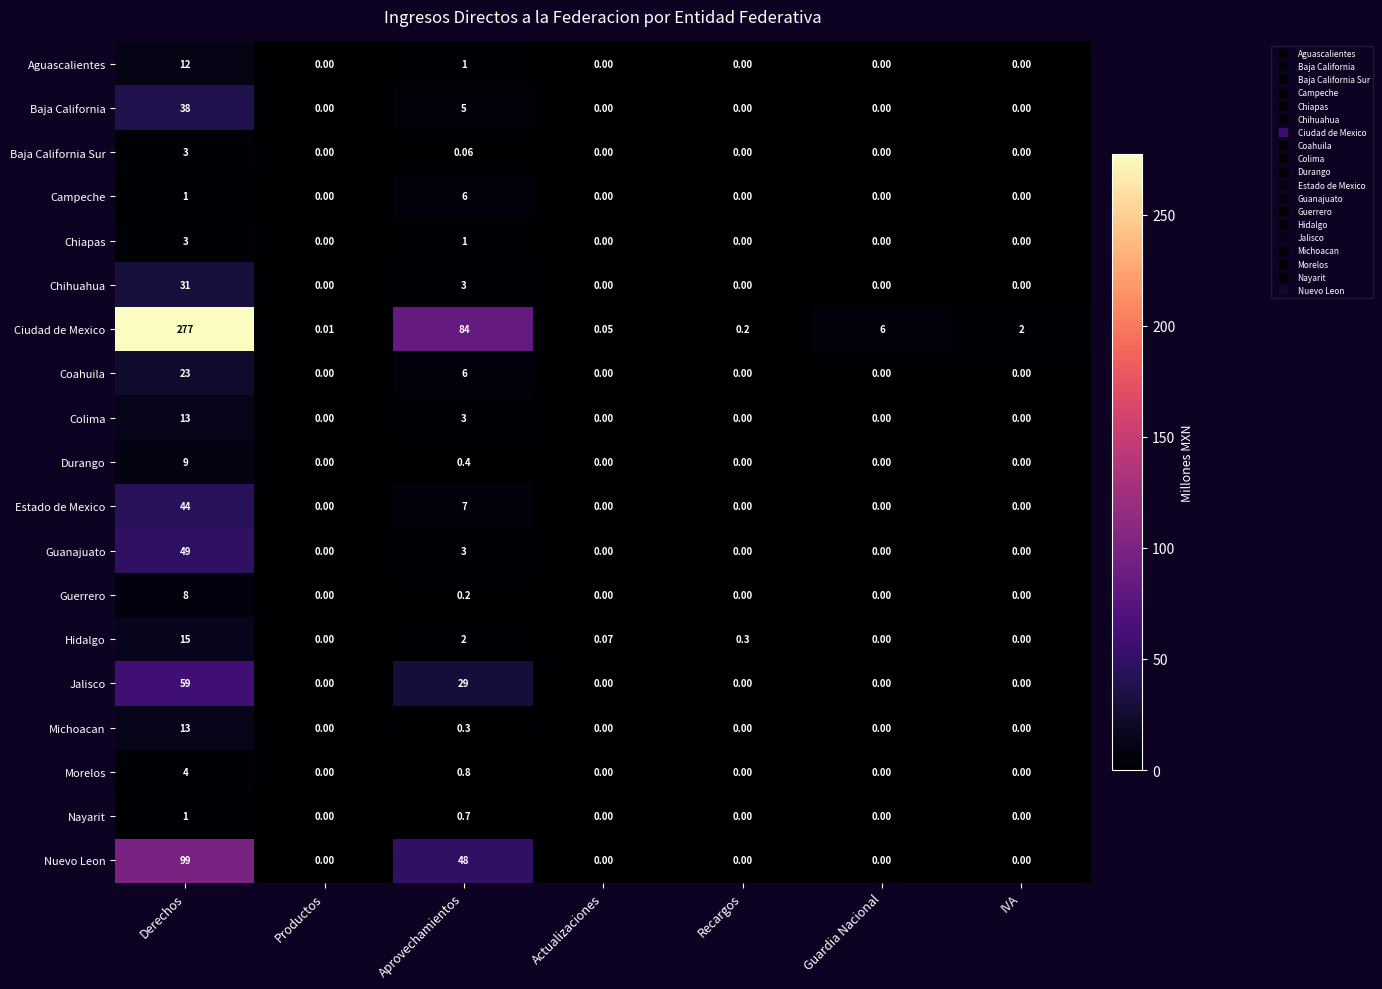

Between Derechos and Productos, which series saw the biggest shift?

Ciudad de Mexico